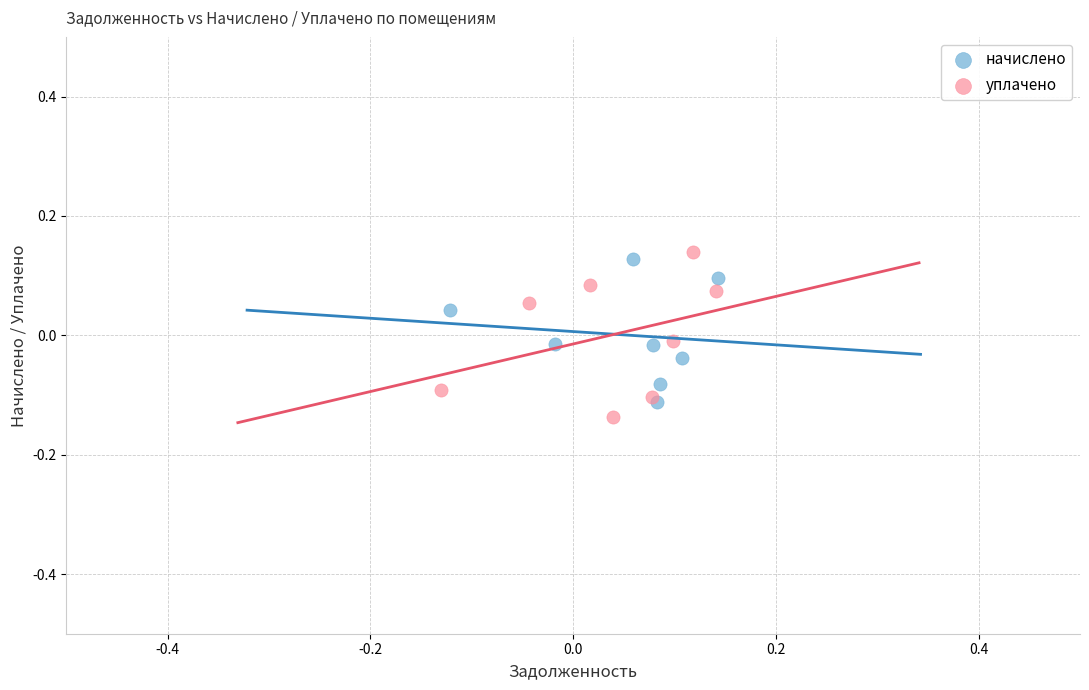

Which series reaches the maximum Y coordinate?

уплачено